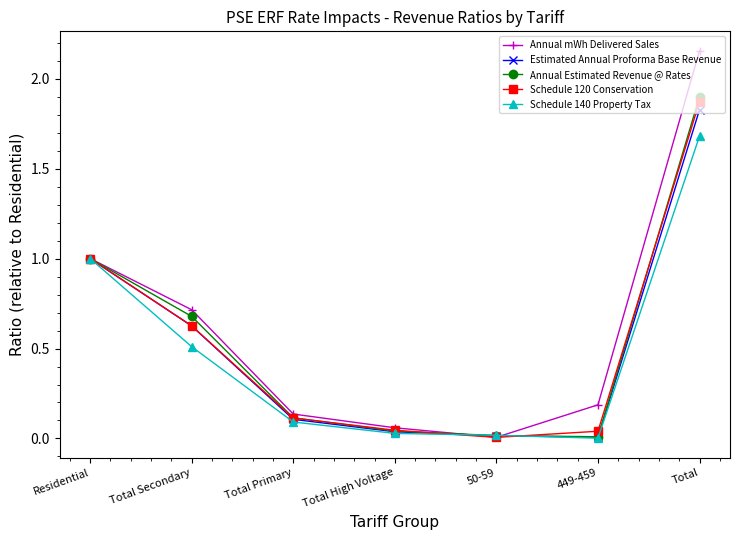

Is the value of Estimated Annual Proforma Base Revenue at Total Secondary greater than the value of Annual Estimated Revenue @ Rates at Total Secondary?

No